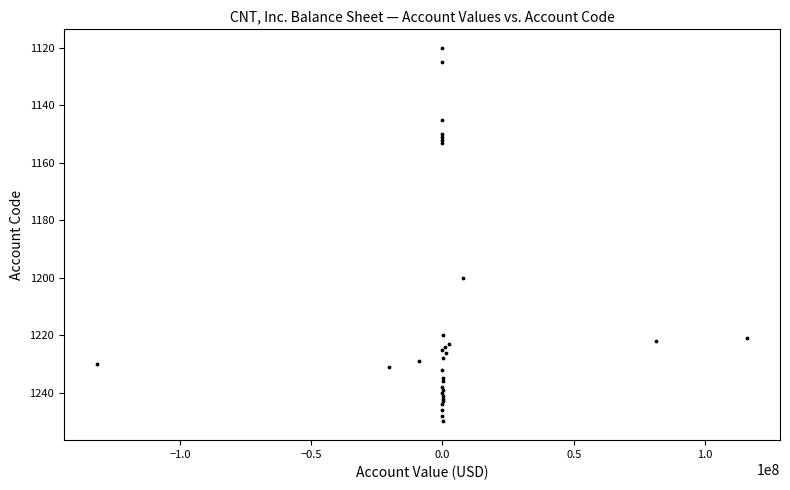

What Y value in the scatter plot is closest to 1185?

1200